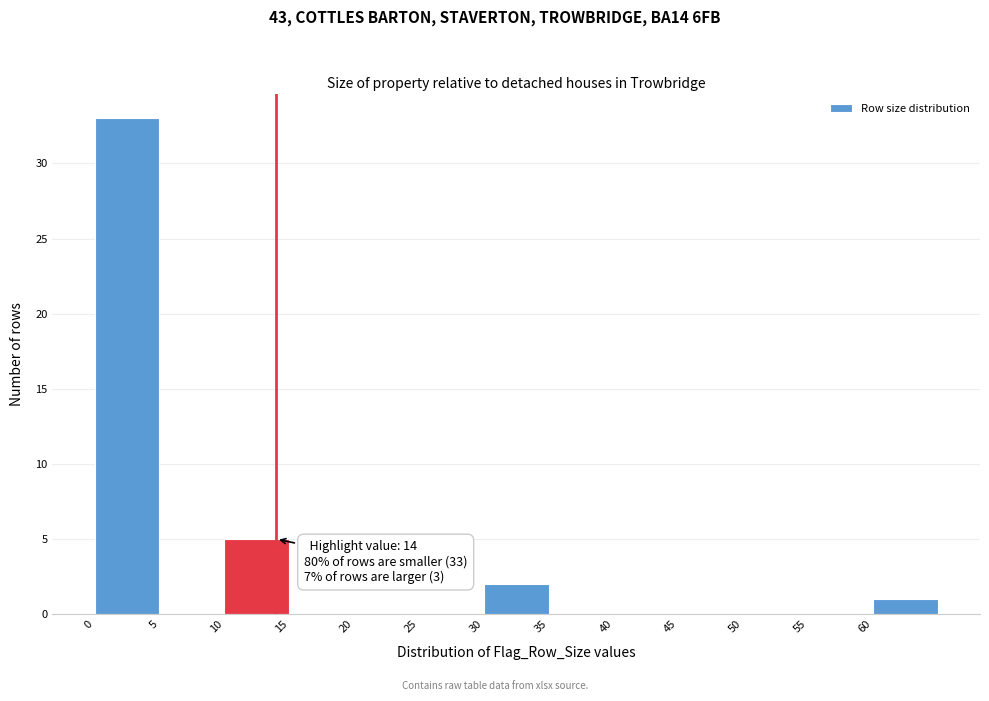

Over which range of the x-axis is the bar tallest?

0 to 5